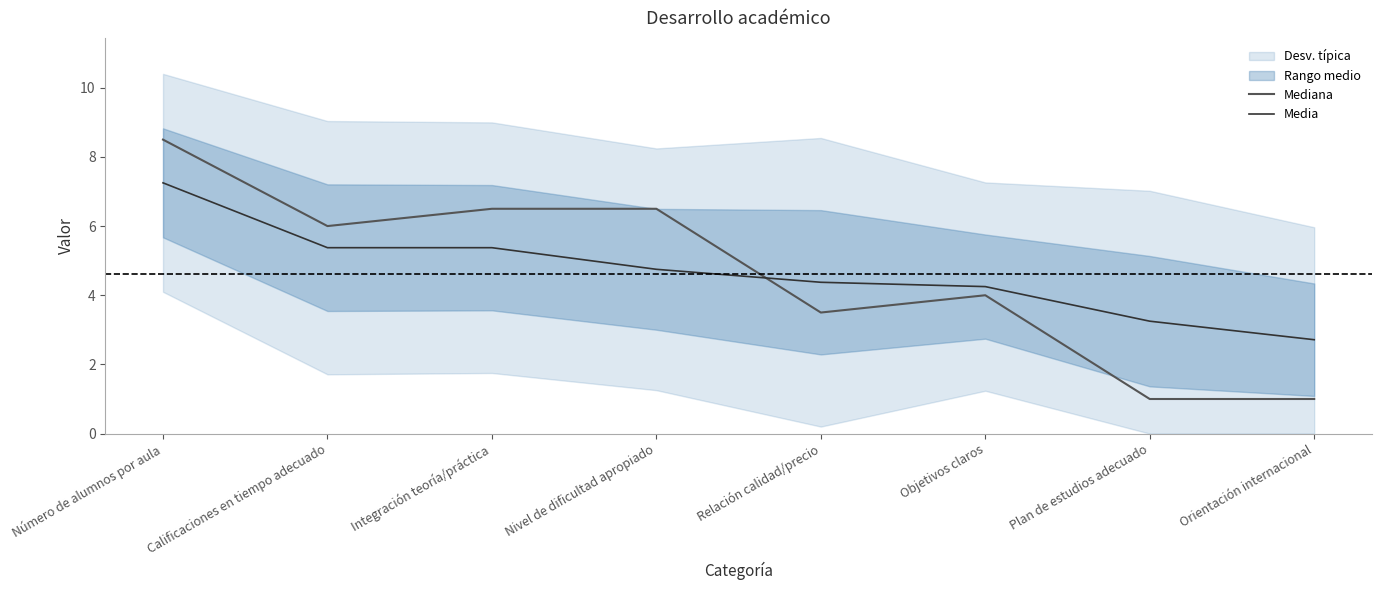

How many intersections are there between Media and Mediana?

1